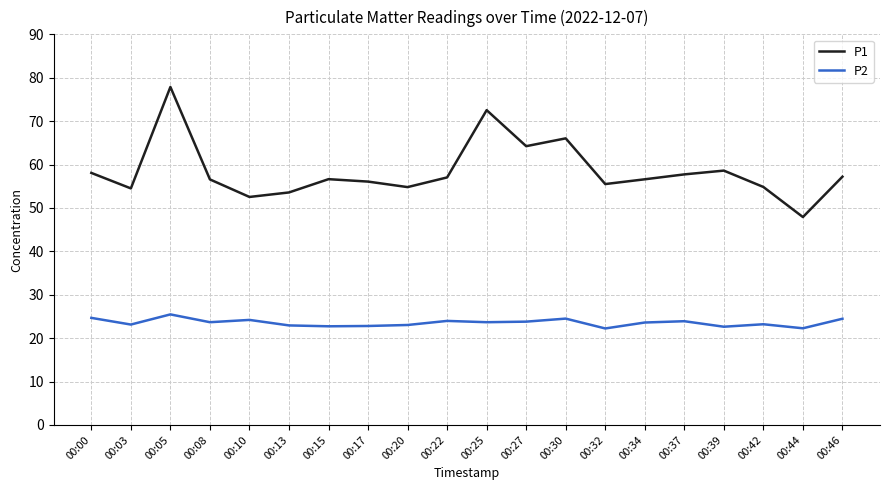

Which label corresponds to the largest value in the chart?

00:05